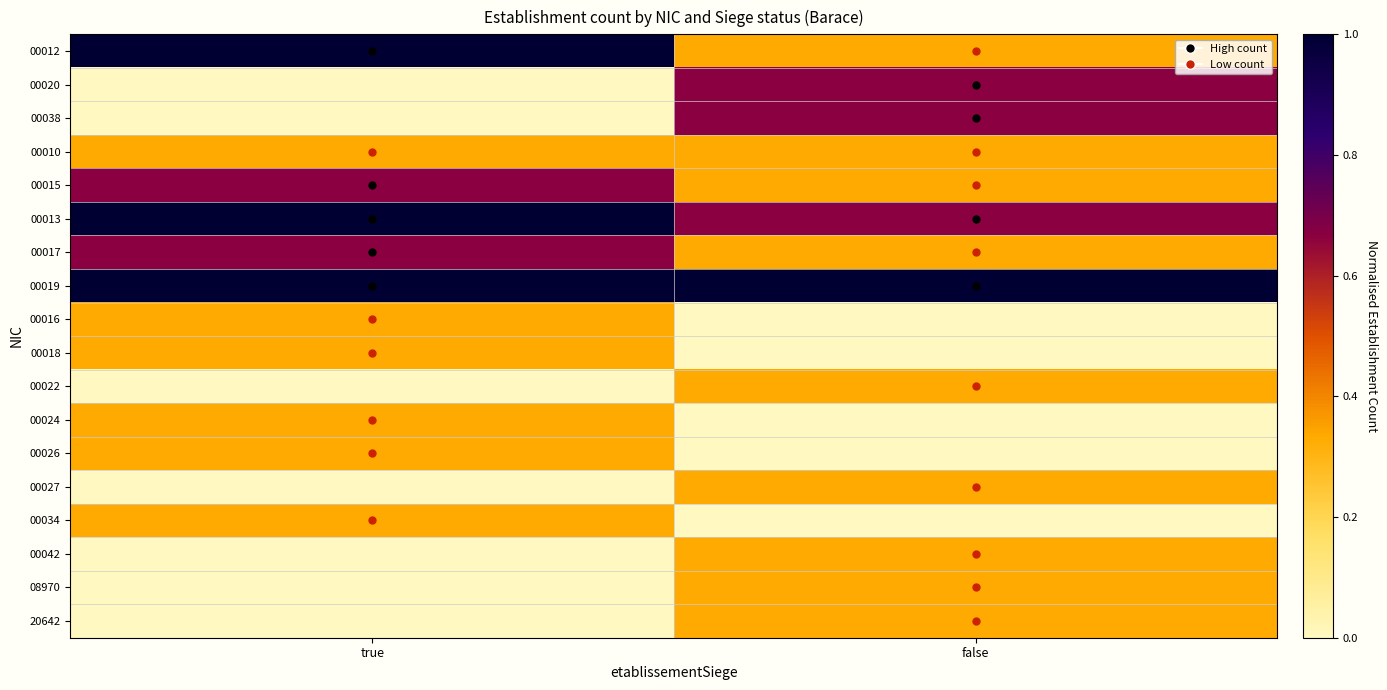

How many series are shown in this chart?

18